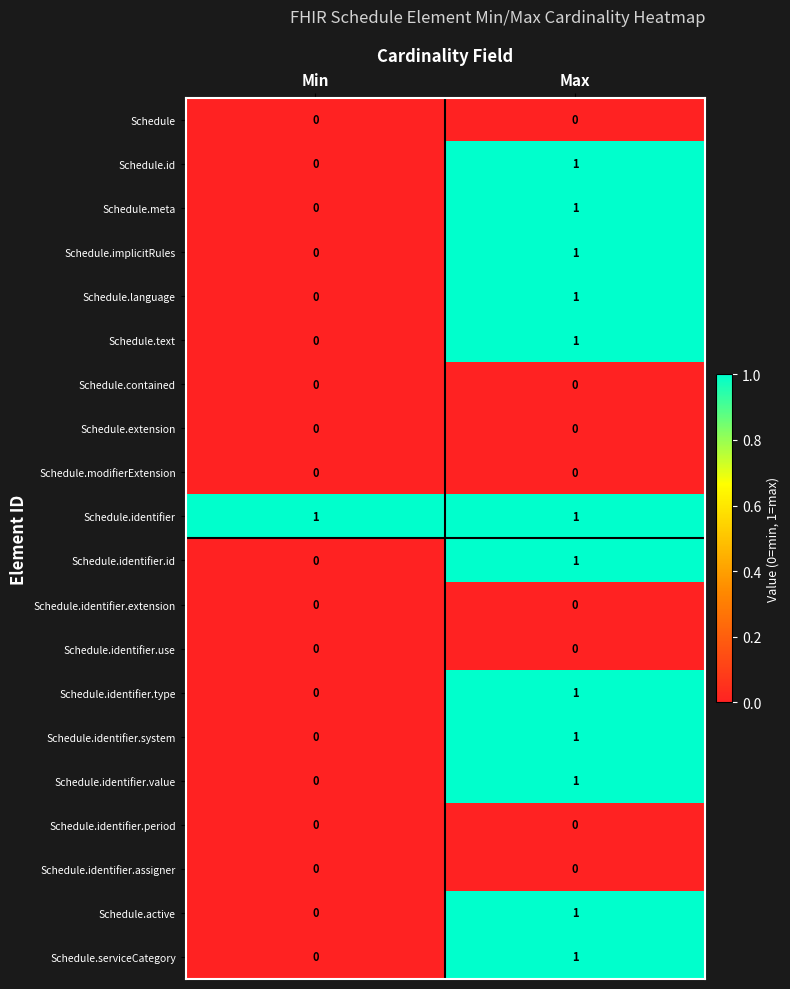

Is it true that Schedule.identifier equals 1 at Min?

True